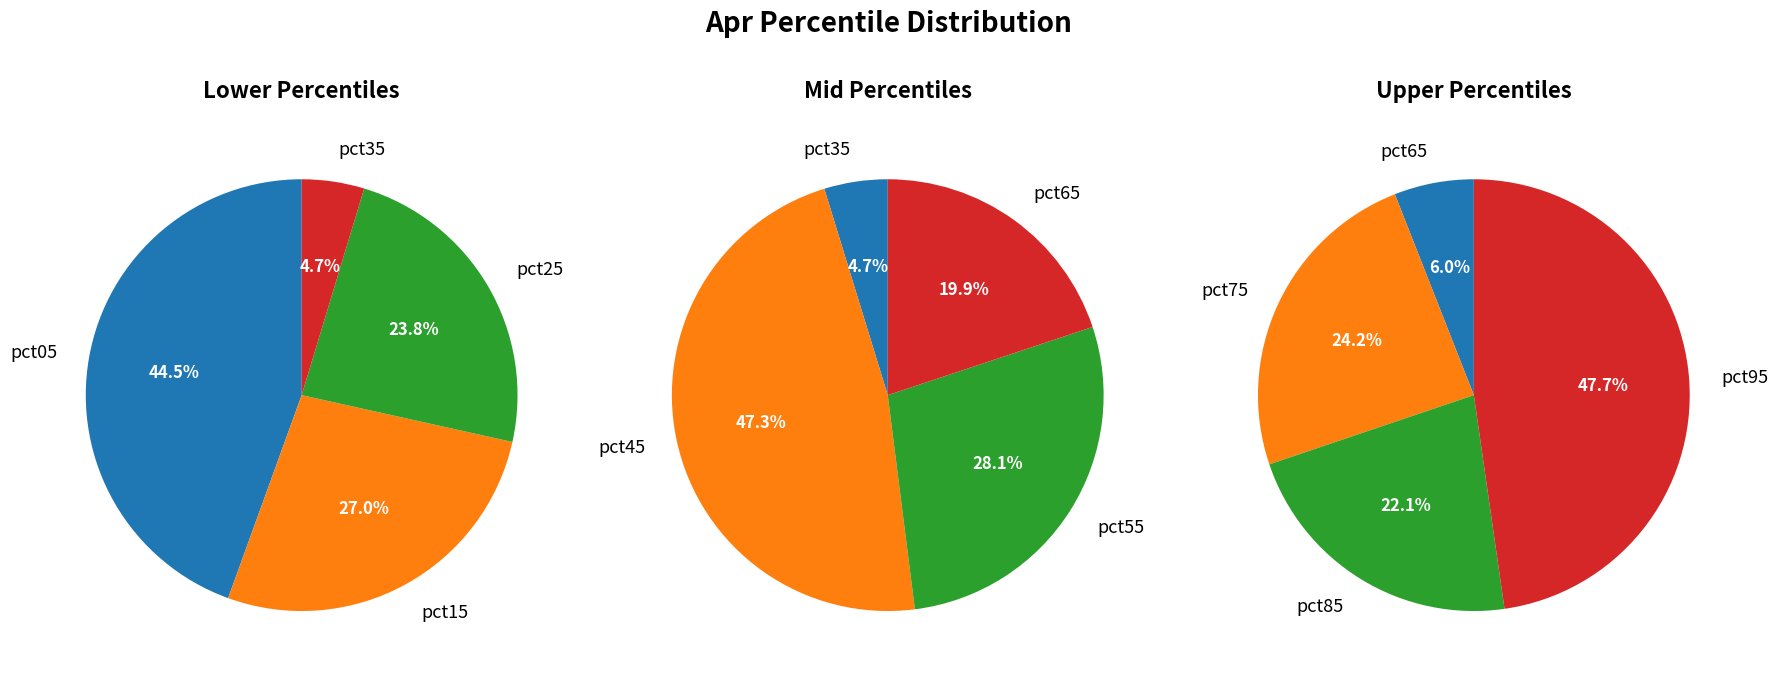

Which slice is the largest?

pct95